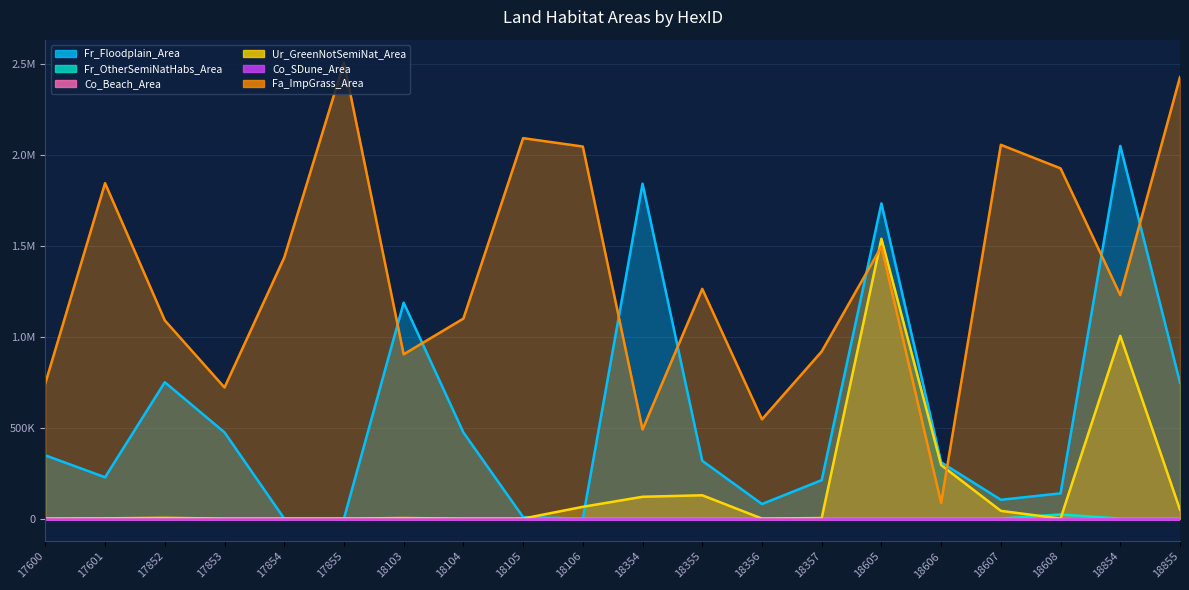

Reading left to right, transcribe all the data shown in this chart.

Fr_Floodplain_Area: 17600=347922.2	17601=227300.5	17852=750379.7	17853=474419.1	17854=0.0	17855=0.0	18103=1188167.1	18104=474135.4	18105=8186.7	18106=0.0	18354=1843123.6	18355=317886.2	18356=80034.9	18357=211383.5	18605=1734349.9	18606=309584.1	18607=103389.2	18608=138724.1	18854=2050569.3	18855=747484.6
Fr_OtherSemiNatHabs_Area: 17600=0.0	17601=0.0	17852=0.0	17853=0.0	17854=0.0	17855=0.0	18103=0.0	18104=0.0	18105=0.0	18106=0.0	18354=0.0	18355=0.0	18356=0.0	18357=0.0	18605=0.0	18606=0.0	18607=0.0	18608=22490.2	18854=0.0	18855=0.0
Ur_GreenNotSemiNat_Area: 17600=0.0	17601=1397.1	17852=3886.2	17853=0.0	17854=0.0	17855=0.0	18103=2943.1	18104=0.0	18105=0.0	18106=64709.9	18354=119979.0	18355=128180.6	18356=0.0	18357=2766.8	18605=1539900.1	18606=294484.8	18607=42358.5	18608=0.0	18854=1005608.9	18855=48558.8
Fa_ImpGrass_Area: 17600=745399.2	17601=1846030.5	17852=1090646.9	17853=721301.8	17854=1436210.2	17855=2509992.5	18103=904036.3	18104=1100521.6	18105=2093518.2	18106=2047382.0	18354=490055.4	18355=1264171.3	18356=546024.5	18357=919707.9	18605=1496867.4	18606=86524.0	18607=2056832.8	18608=1927207.3	18854=1229655.5	18855=2429687.2